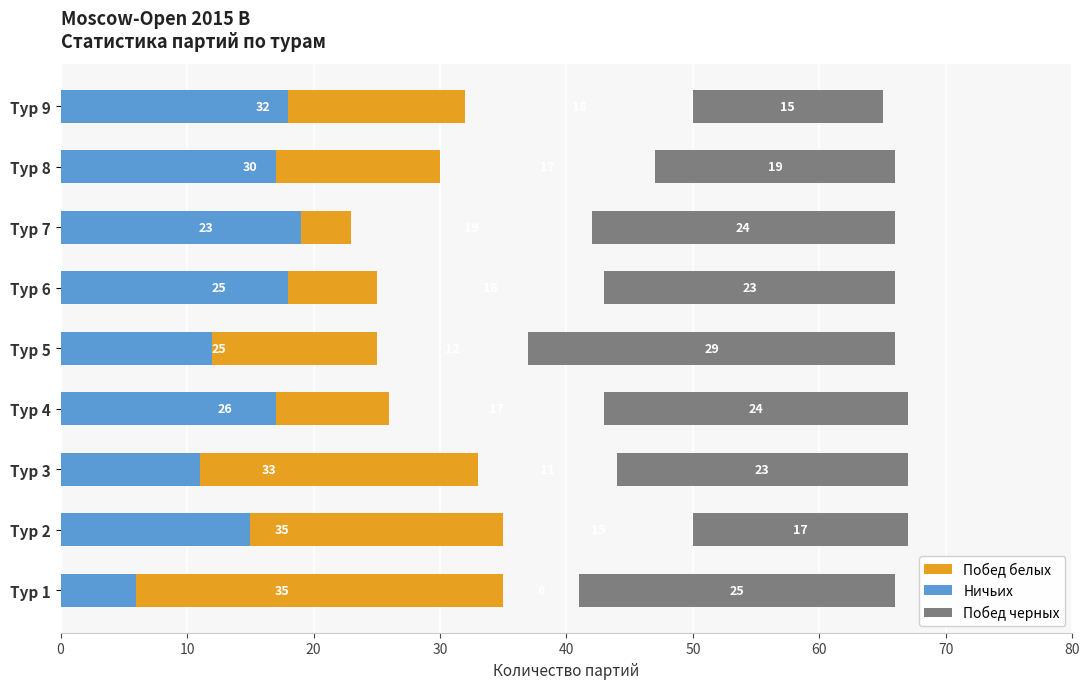

What is the difference between the Ничьих values at Тур 3 and Тур 4?

6